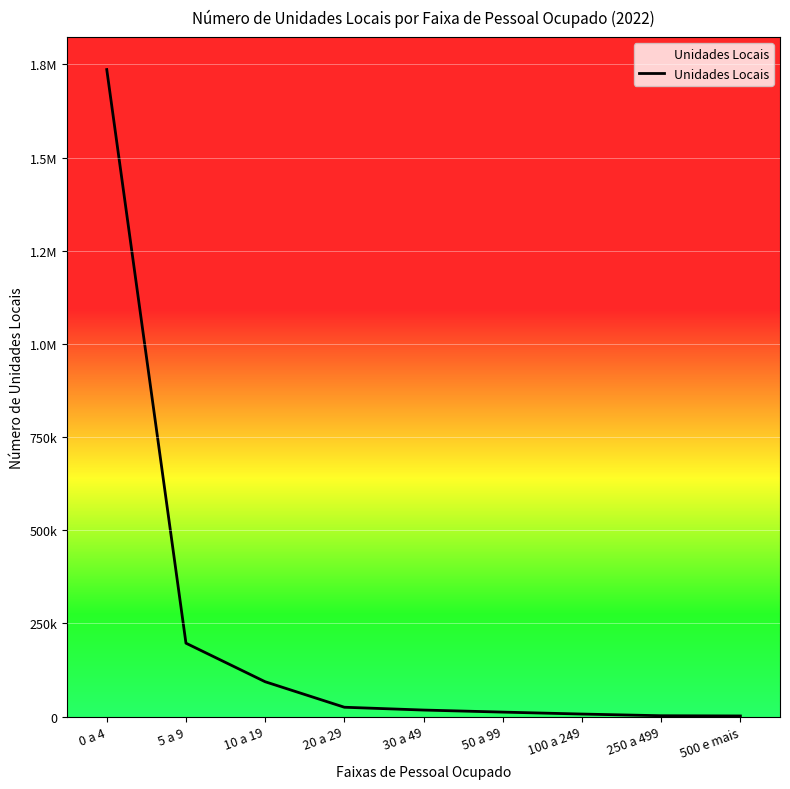

Does the chart have visible grid lines?

Yes